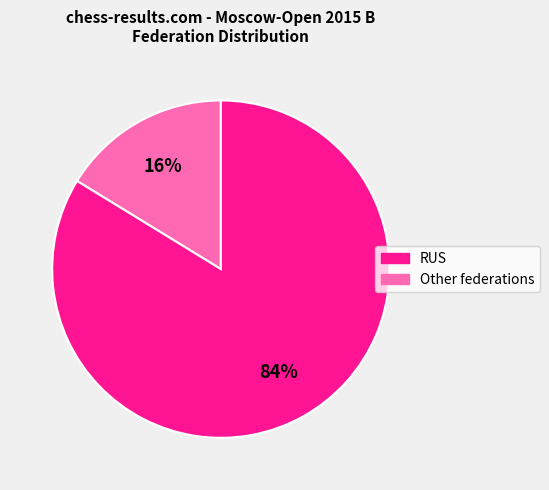

How many slices are in this pie chart?

2